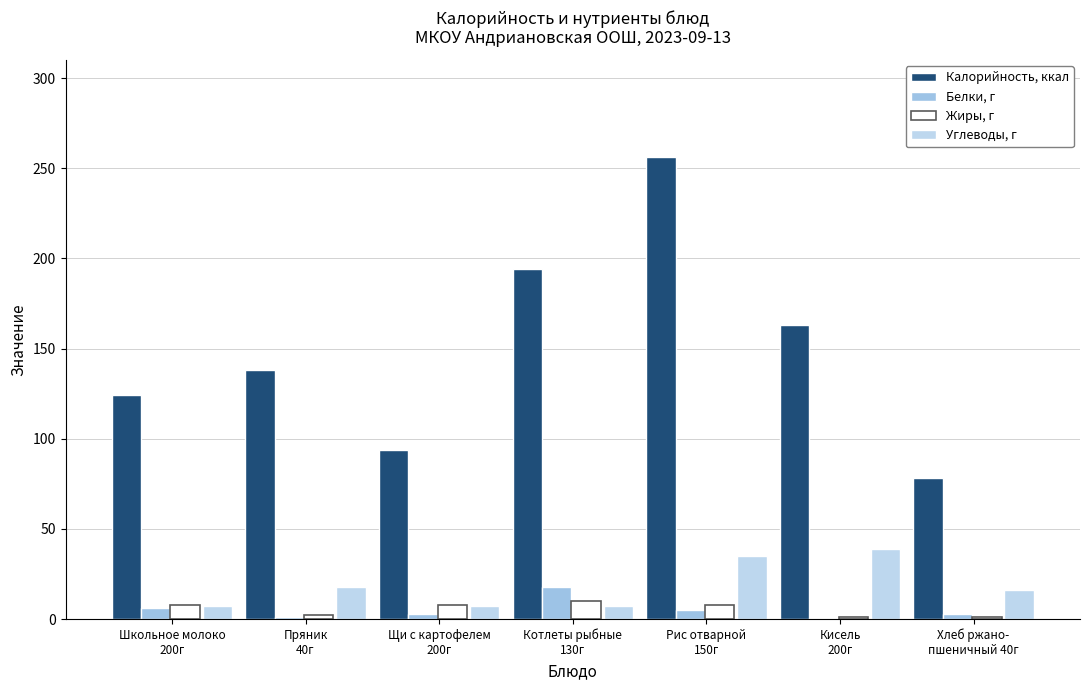

Between Щи с картофелем
200г and Хлеб ржано-
пшеничный 40г, which series saw the biggest shift?

Калорийность, ккал